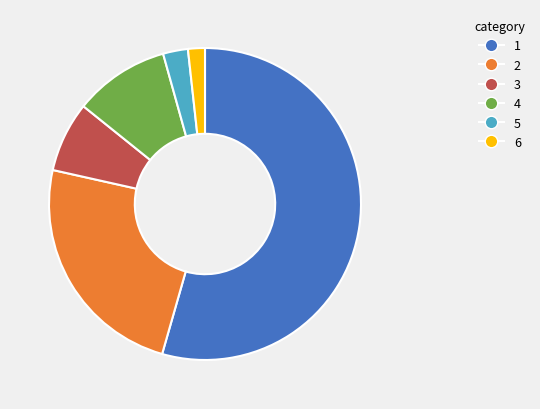

How many slices are in this pie chart?

6